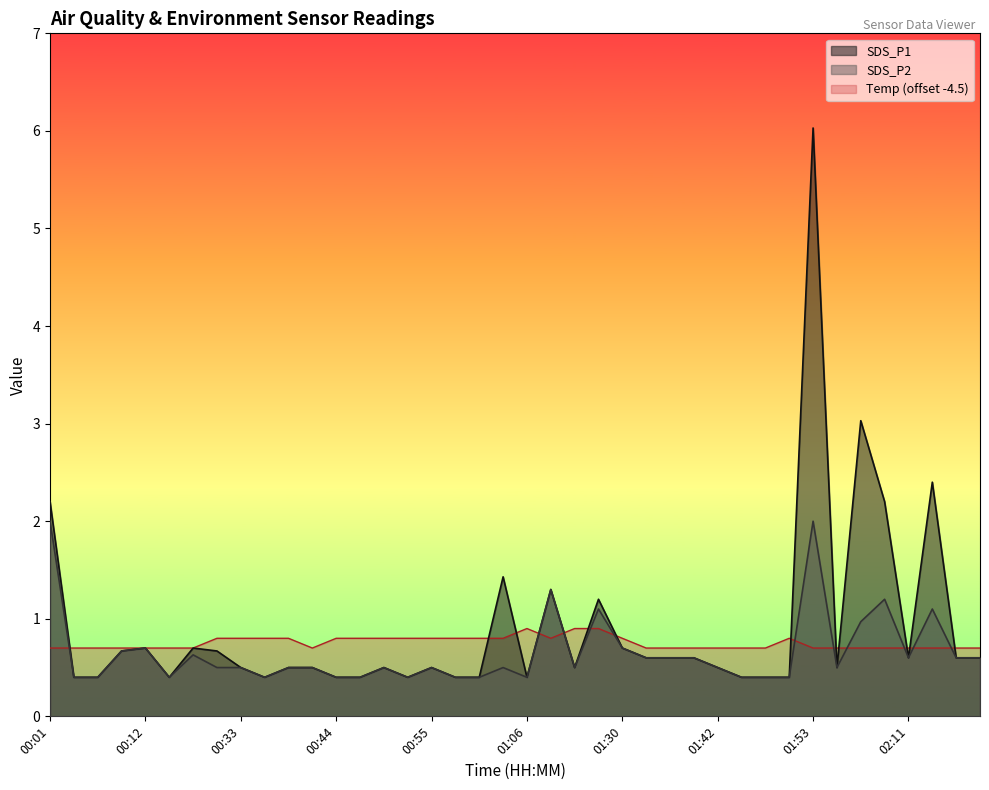

Reading left to right, extract all data points from this chart.

SDS_P1: 00:01=2.2	00:04=0.4	00:06=0.4	00:09=0.7	00:12=0.7	00:18=0.4	00:21=0.7	00:30=0.7	00:33=0.5	00:35=0.4	00:38=0.5	00:41=0.5	00:44=0.4	00:47=0.4	00:49=0.5	00:52=0.4	00:55=0.5	00:58=0.4	01:01=0.4	01:03=1.4	01:06=0.4	01:09=1.3	01:12=0.5	01:15=1.2	01:30=0.7	01:33=0.6	01:36=0.6	01:39=0.6	01:42=0.5	01:45=0.4	01:47=0.4	01:50=0.4	01:53=6.0	01:56=0.5	01:59=3.0	02:08=2.2	02:11=0.6	02:14=2.4	02:23=0.6	02:50=0.6
SDS_P2: 00:01=2.0	00:04=0.4	00:06=0.4	00:09=0.7	00:12=0.7	00:18=0.4	00:21=0.6	00:30=0.5	00:33=0.5	00:35=0.4	00:38=0.5	00:41=0.5	00:44=0.4	00:47=0.4	00:49=0.5	00:52=0.4	00:55=0.5	00:58=0.4	01:01=0.4	01:03=0.5	01:06=0.4	01:09=1.3	01:12=0.5	01:15=1.1	01:30=0.7	01:33=0.6	01:36=0.6	01:39=0.6	01:42=0.5	01:45=0.4	01:47=0.4	01:50=0.4	01:53=2.0	01:56=0.5	01:59=1.0	02:08=1.2	02:11=0.6	02:14=1.1	02:23=0.6	02:50=0.6
Temp: 00:01=0.7	00:04=0.7	00:06=0.7	00:09=0.7	00:12=0.7	00:18=0.7	00:21=0.7	00:30=0.8	00:33=0.8	00:35=0.8	00:38=0.8	00:41=0.7	00:44=0.8	00:47=0.8	00:49=0.8	00:52=0.8	00:55=0.8	00:58=0.8	01:01=0.8	01:03=0.8	01:06=0.9	01:09=0.8	01:12=0.9	01:15=0.9	01:30=0.8	01:33=0.7	01:36=0.7	01:39=0.7	01:42=0.7	01:45=0.7	01:47=0.7	01:50=0.8	01:53=0.7	01:56=0.7	01:59=0.7	02:08=0.7	02:11=0.7	02:14=0.7	02:23=0.7	02:50=0.7